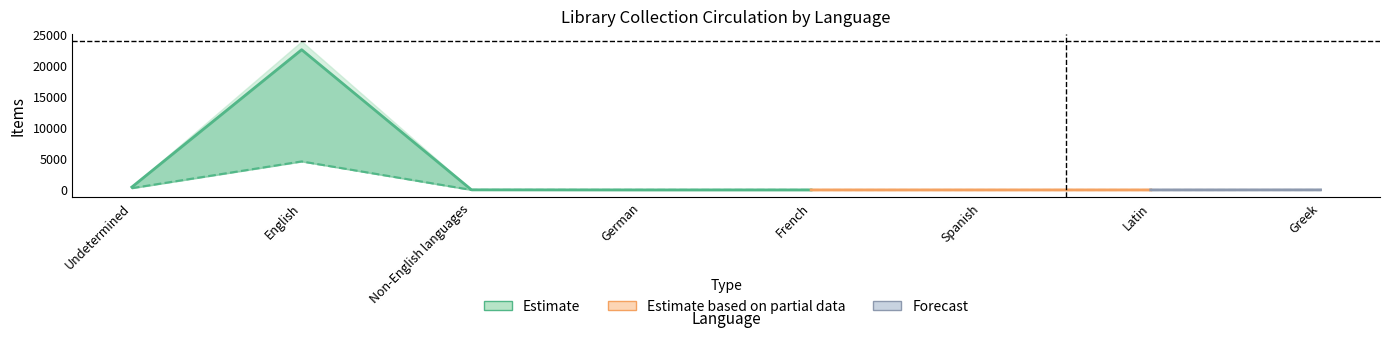

Which category has the highest value across all series?

English